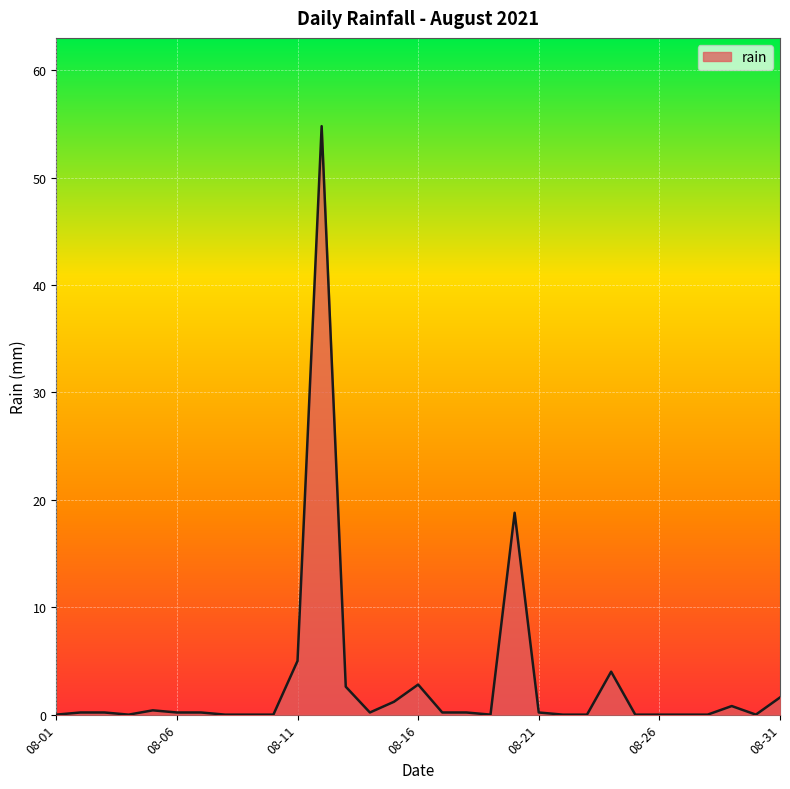

How many series are shown in this chart?

1